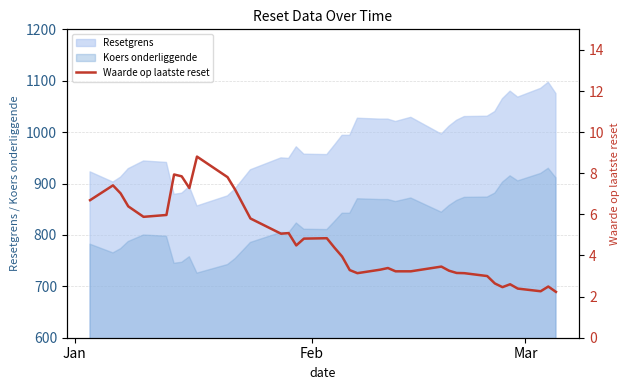

True or false: Resetgrens and Koers onderliggende intersect in this chart.

False